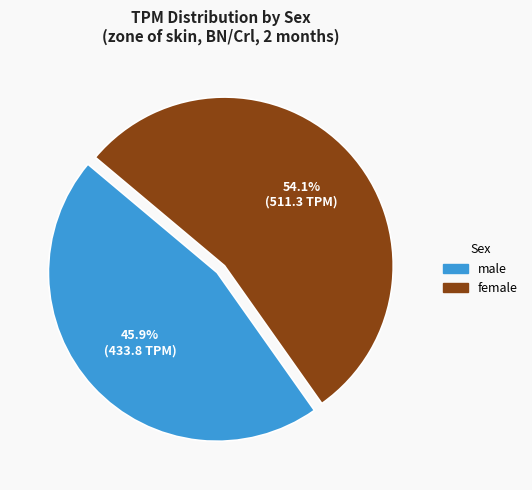

Does any single category account for the majority?

Yes